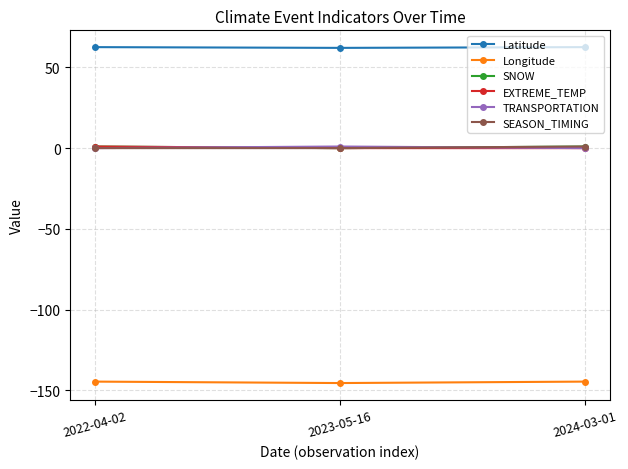

What is the value of the Longitude point at the 2nd from the left?

-145.5